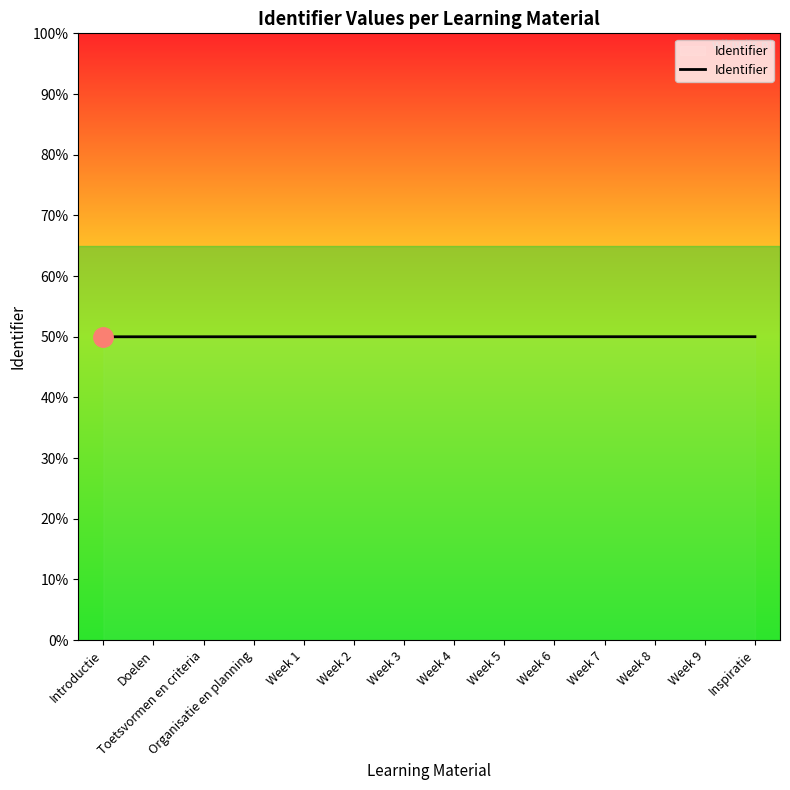

What is the label of the 3rd point from the right?

Week 8